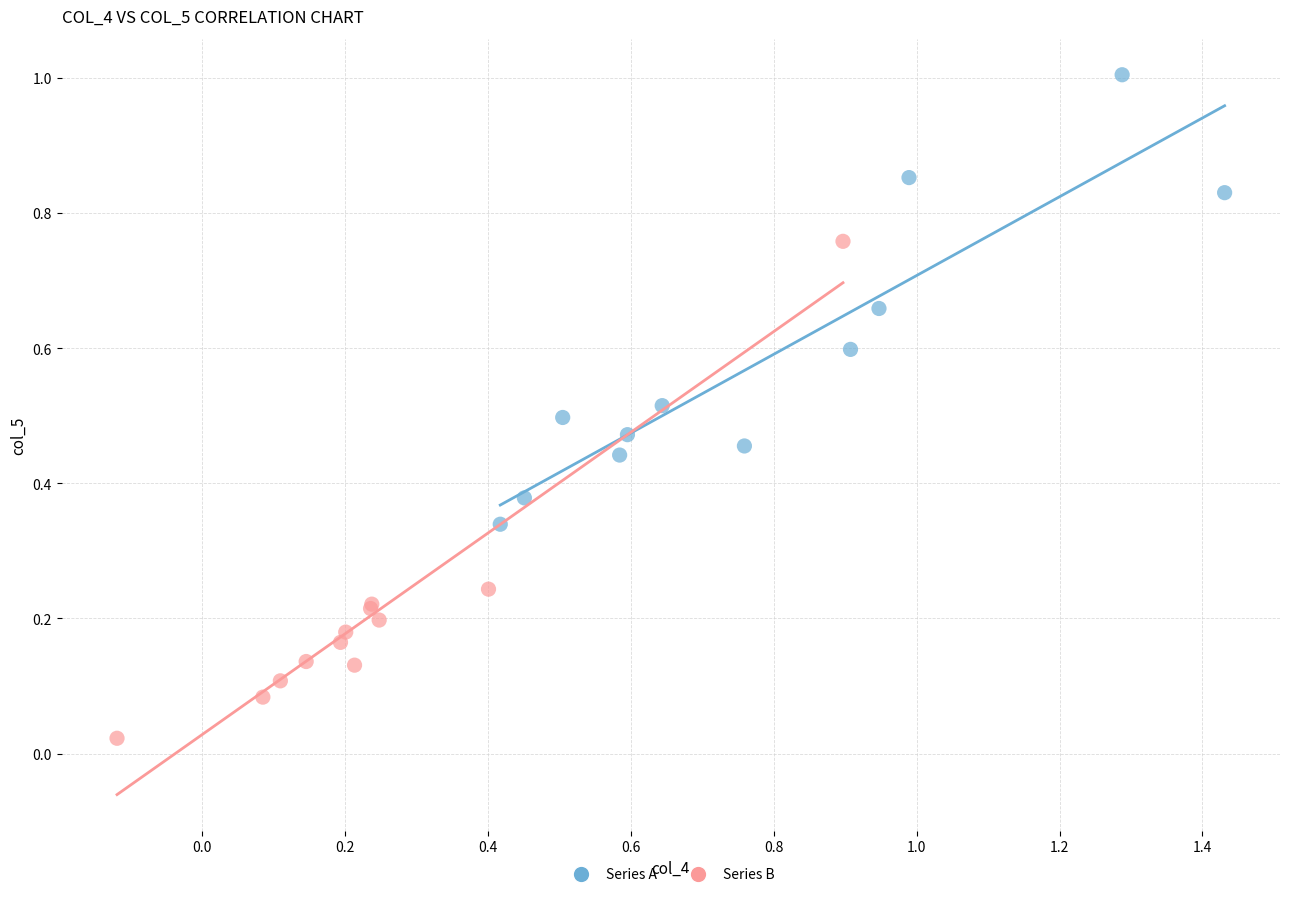

What are all the series names shown in the legend?

Series A, Series B